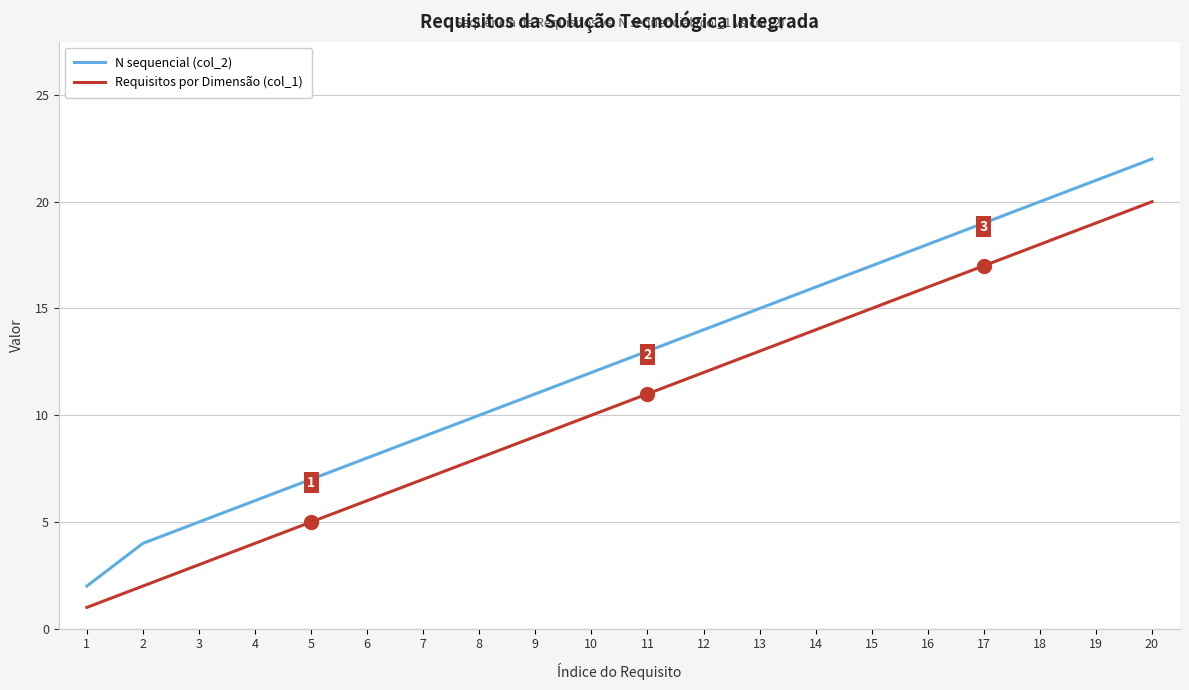

Which series has the largest total across all categories?

N sequencial (col_2)